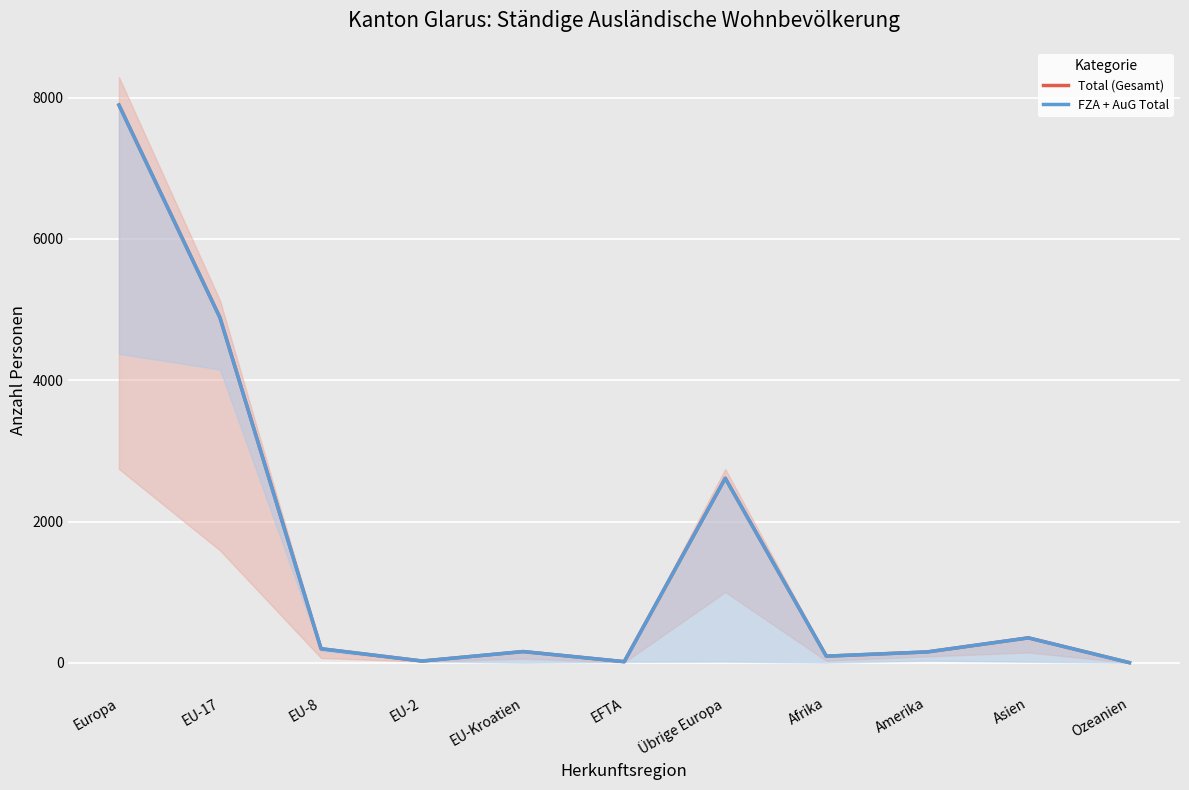

At which label does FZA + AuG Total reach its minimum?

Ozeanien